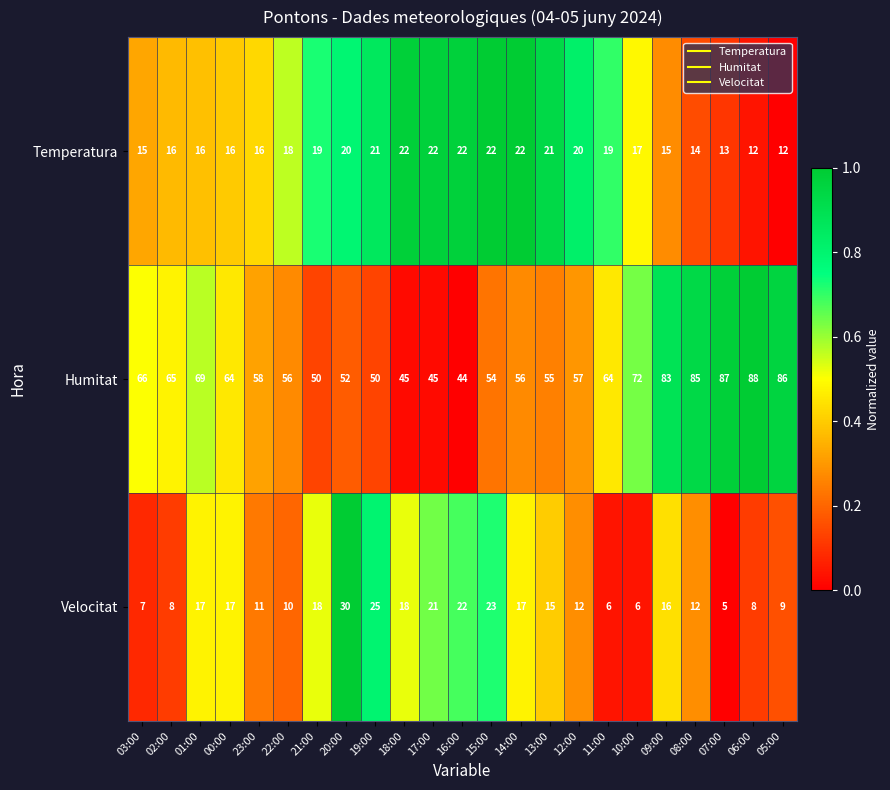

How many distinct data groups are displayed?

3